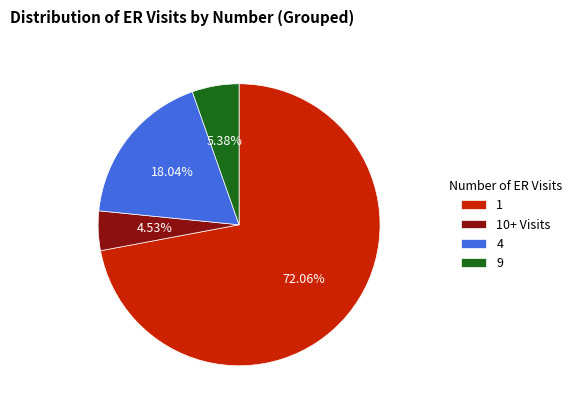

Which slice is the smallest?

10+ Visits